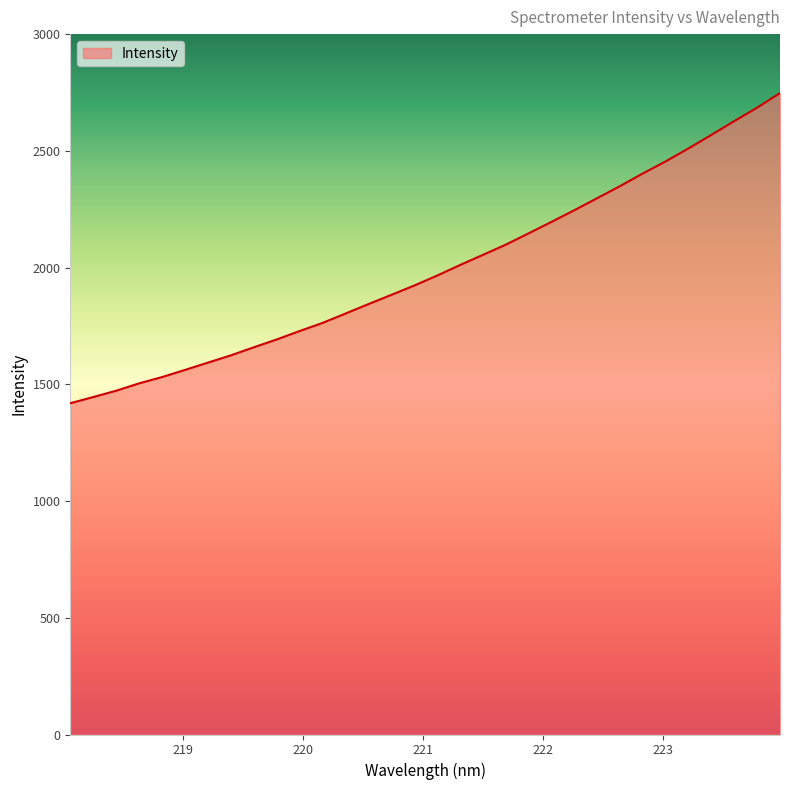

What is the maximum value shown in the chart?

2747.3